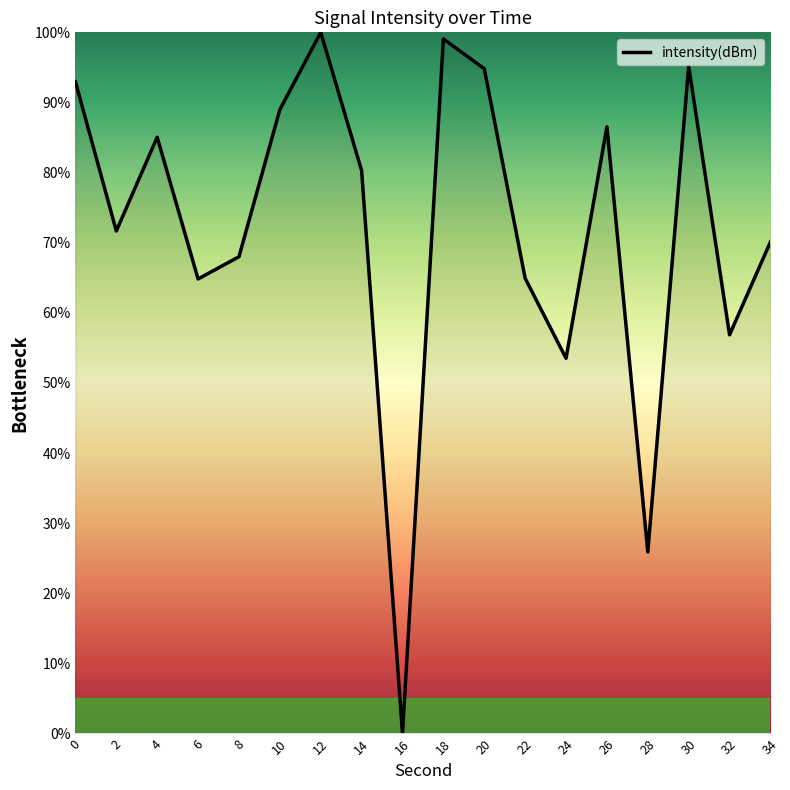

What is the change in value from 2 to 24?

-18.2